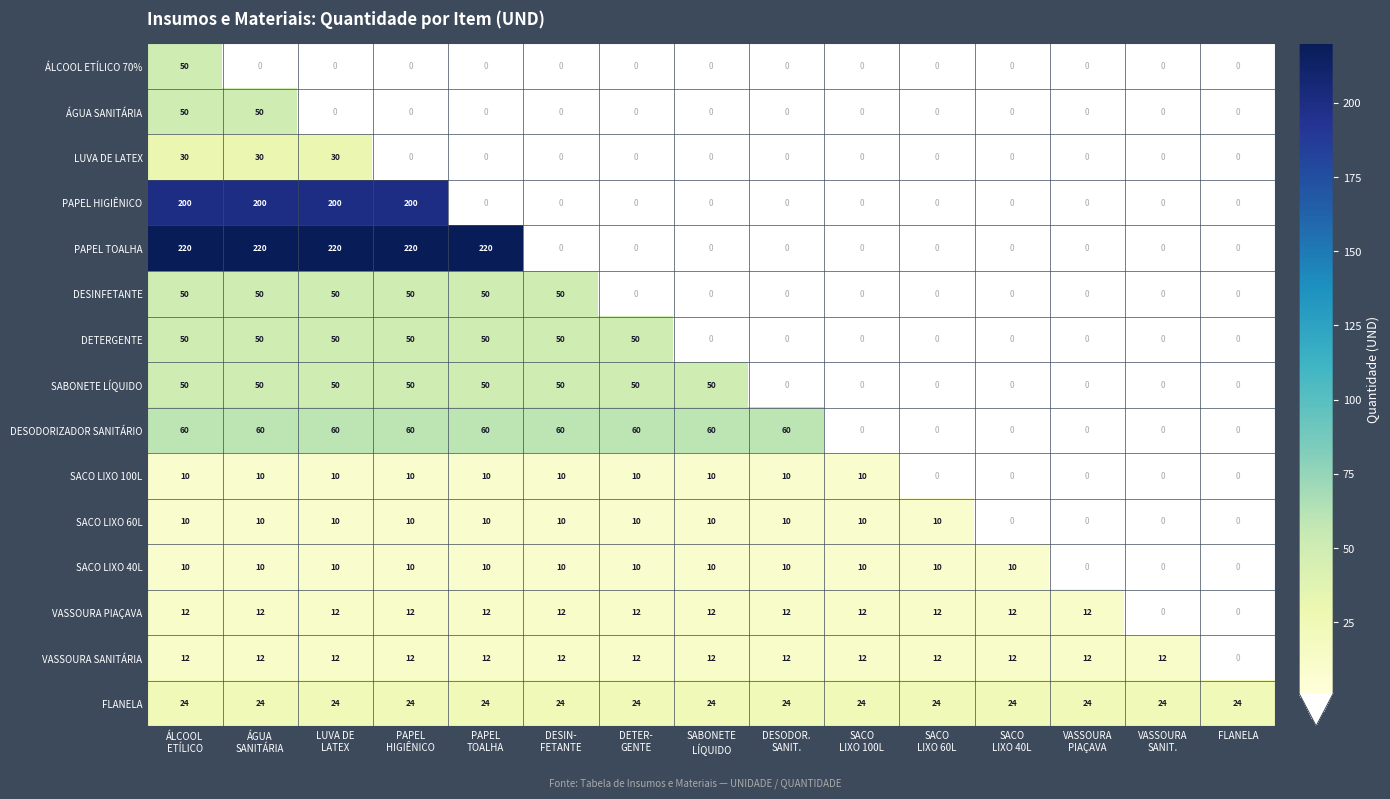

What is the maximum value for SACO LIXO 100L?

10